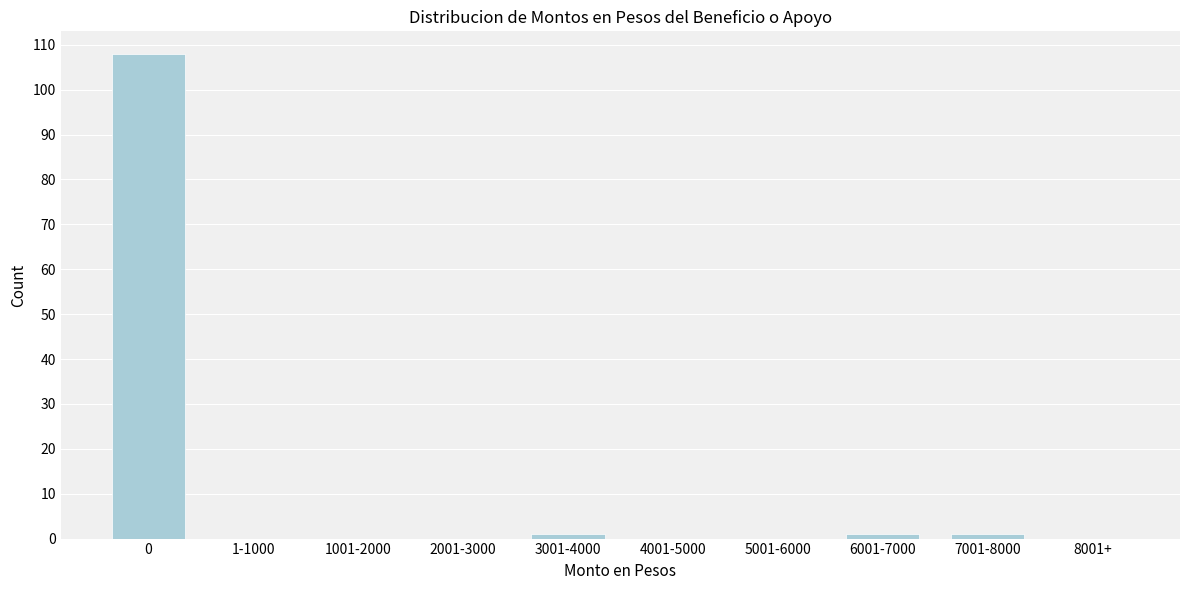

Reading left to right, what are all the values shown in this chart?

0=108	1-1000=0	1001-2000=0	2001-3000=0	3001-4000=1	4001-5000=0	5001-6000=0	6001-7000=1	7001-8000=1	8001+=0